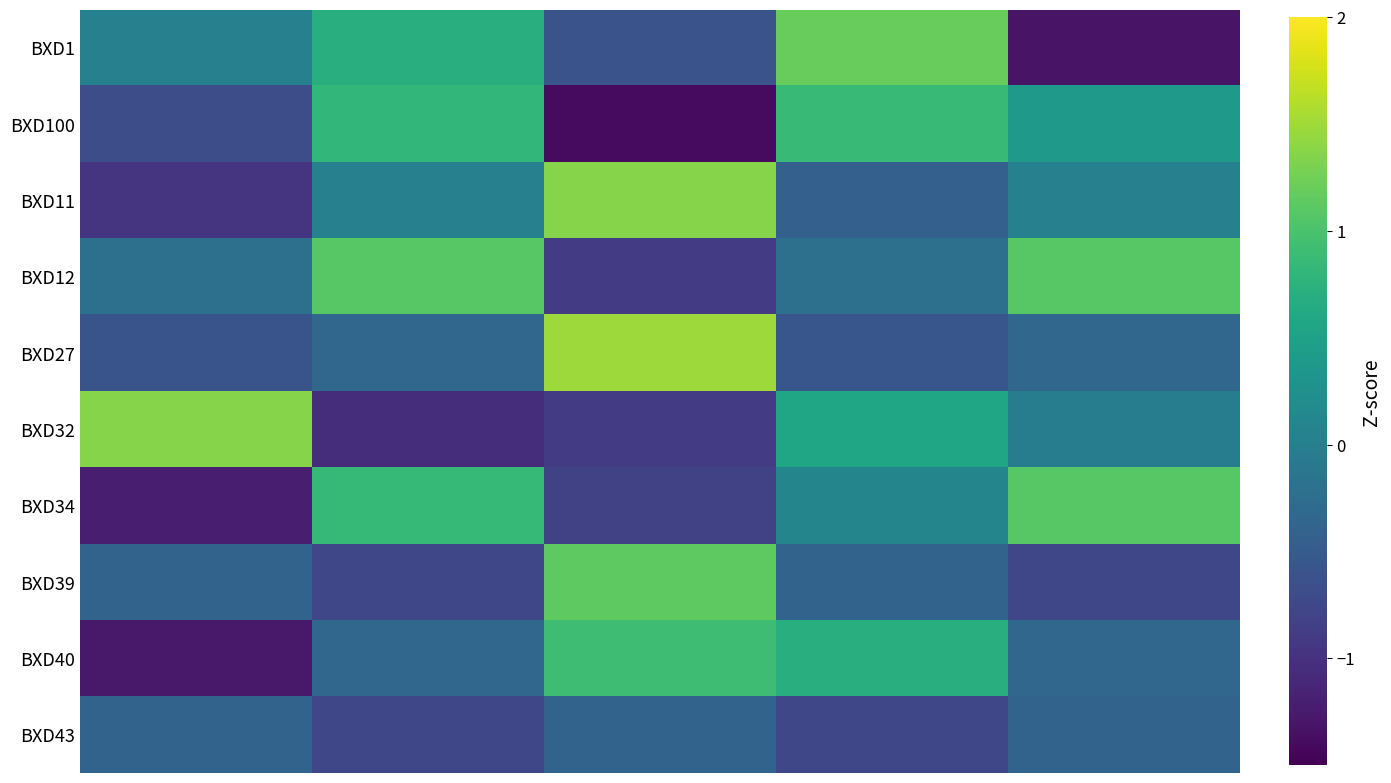

Reading right to left, extract all data points from this chart.

BXD1: -1.3	1.2	-0.6	0.7	0.0
BXD100: 0.4	0.9	-1.4	0.8	-0.7
BXD11: 0.0	-0.4	1.4	0.0	-1.0
BXD12: 1.1	-0.2	-0.9	1.1	-0.2
BXD27: -0.3	-0.6	1.5	-0.3	-0.6
BXD32: -0.0	0.6	-0.9	-1.0	1.4
BXD34: 1.1	0.1	-0.8	0.8	-1.2
BXD39: -0.8	-0.4	1.1	-0.8	-0.4
BXD40: -0.3	0.7	0.9	-0.3	-1.3
BXD43: -0.4	-0.8	-0.4	-0.8	-0.4